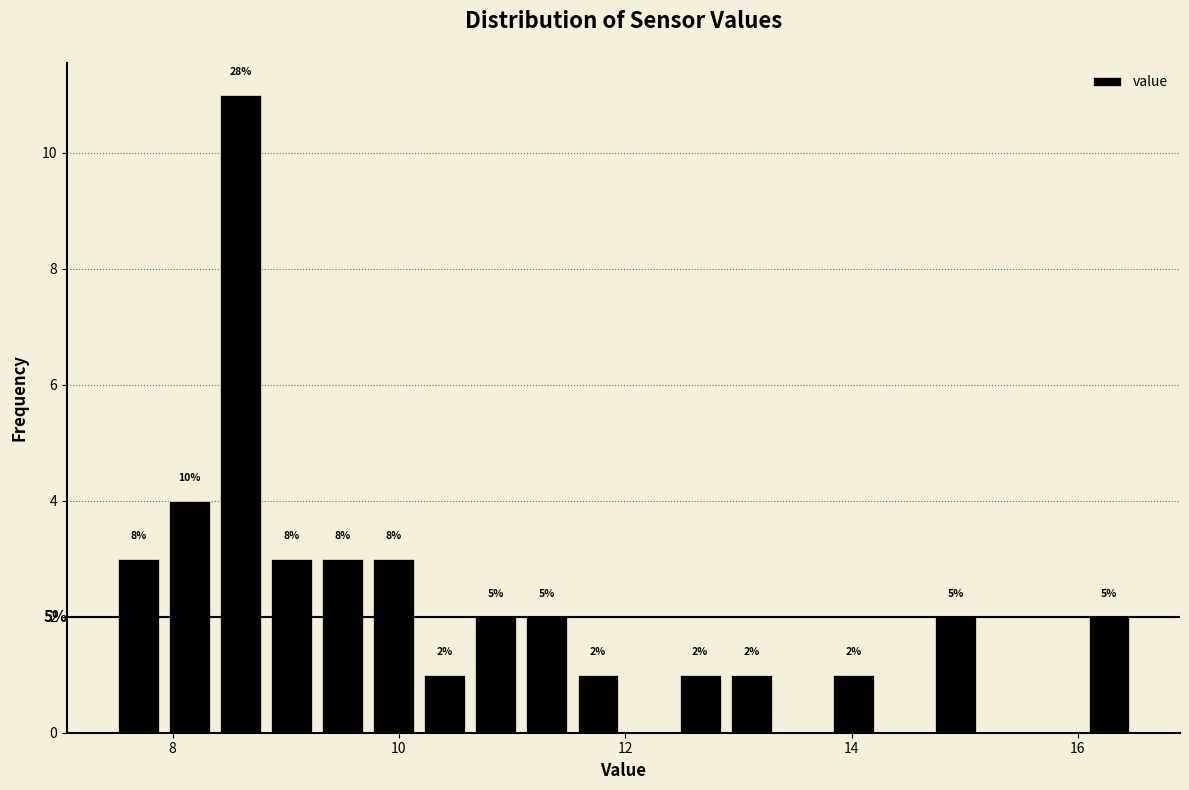

Read against the x-axis, roughly where is the centre of the tallest bar?

8.6